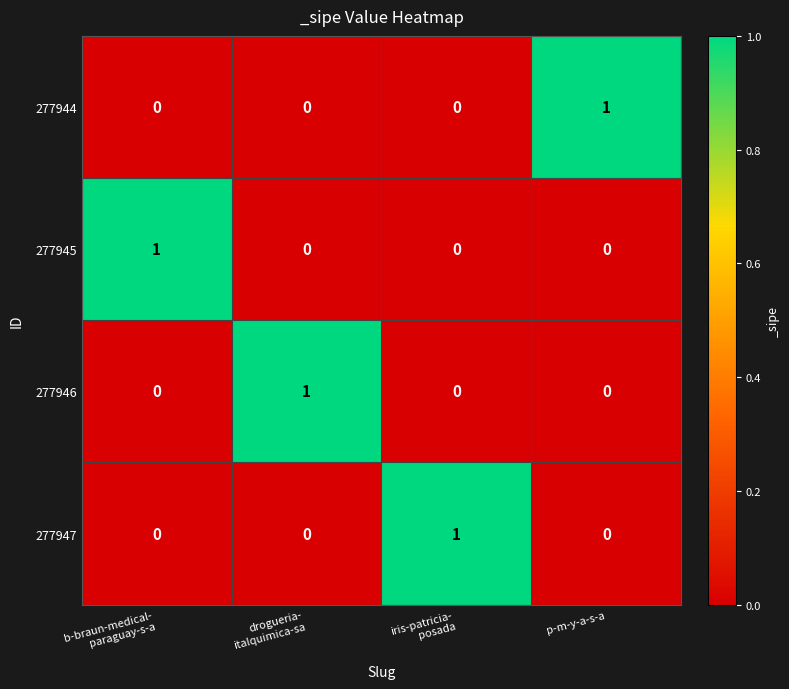

Is it true that 277947 equals -1 at p-m-y-a-s-a?

False